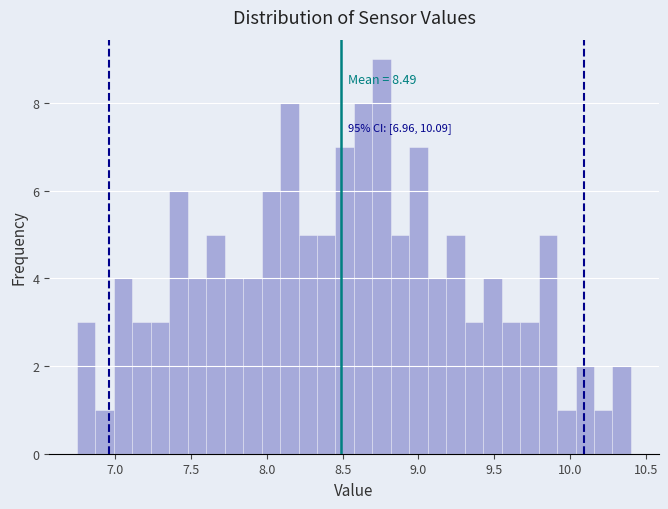

Read against the x-axis, roughly where is the centre of the tallest bar?

8.75